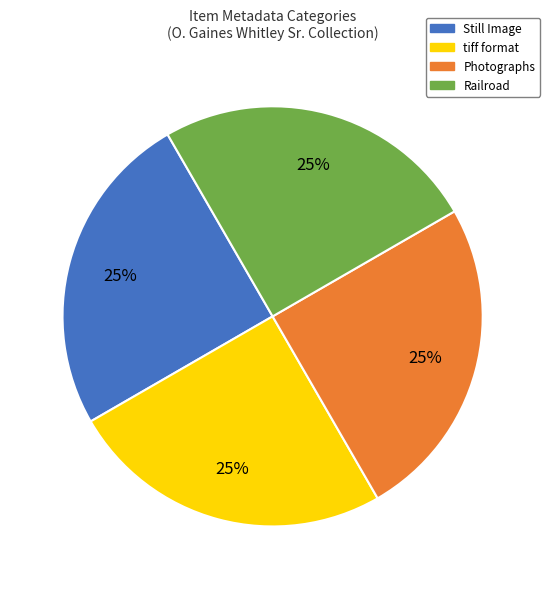

To the nearest percent, what is the average slice percentage?

25%